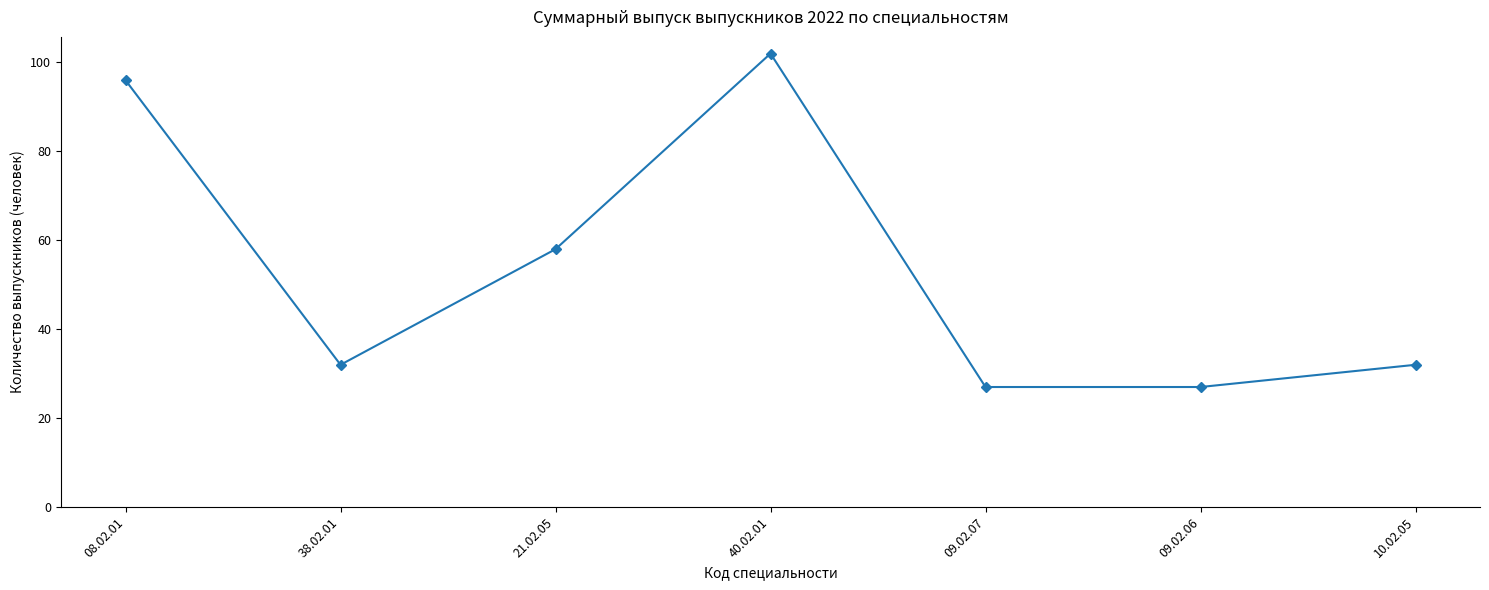

Which category has the highest value across all series?

40.02.01